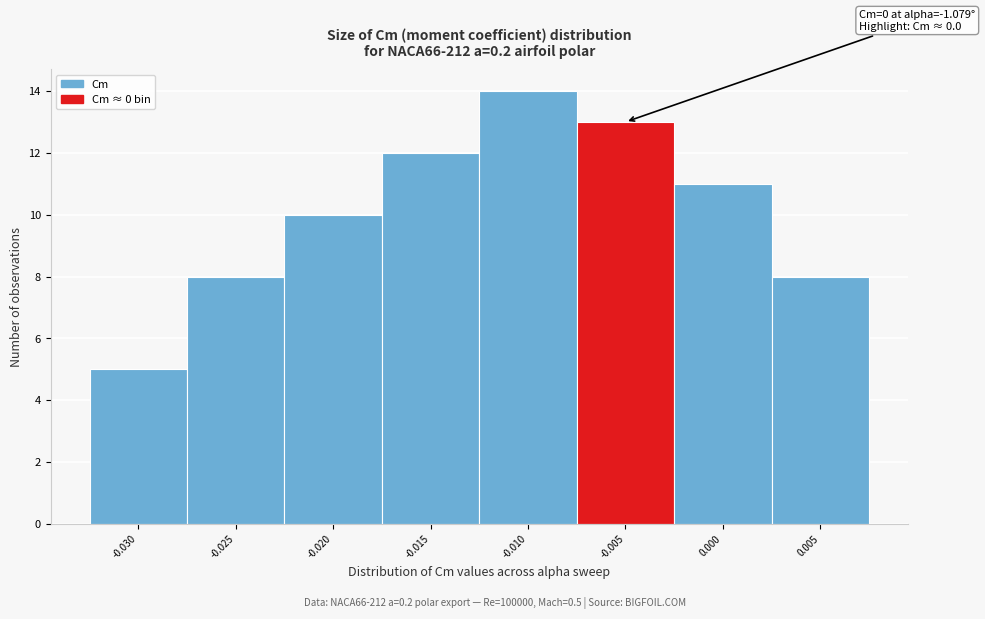

Reading right to left, what are all the values shown in this chart?

0.005=8	0.000=11	-0.005=13	-0.010=14	-0.015=12	-0.020=10	-0.025=8	-0.030=5